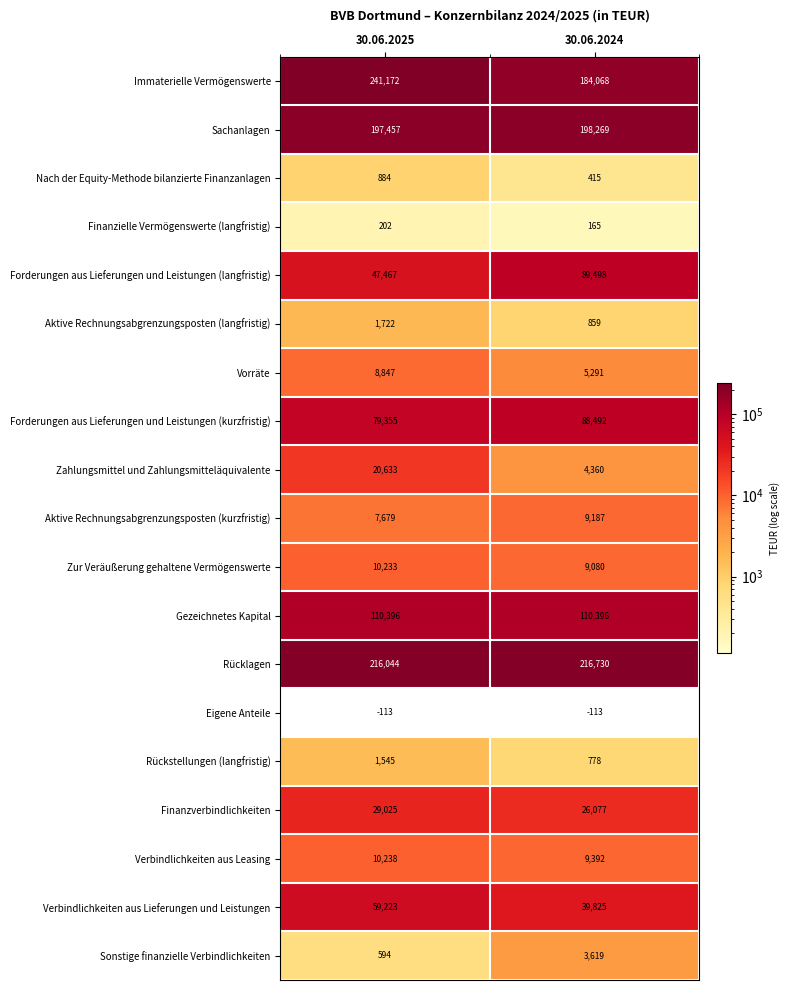

At which label is Aktive Rechnungsabgrenzungsposten (langfristig) closest to 1290?

30.06.2024